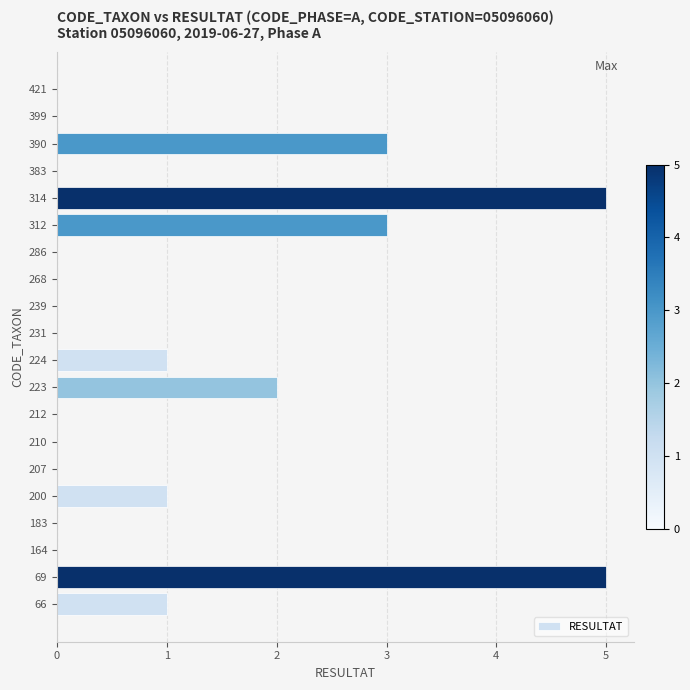

What is the sum of all values?

21